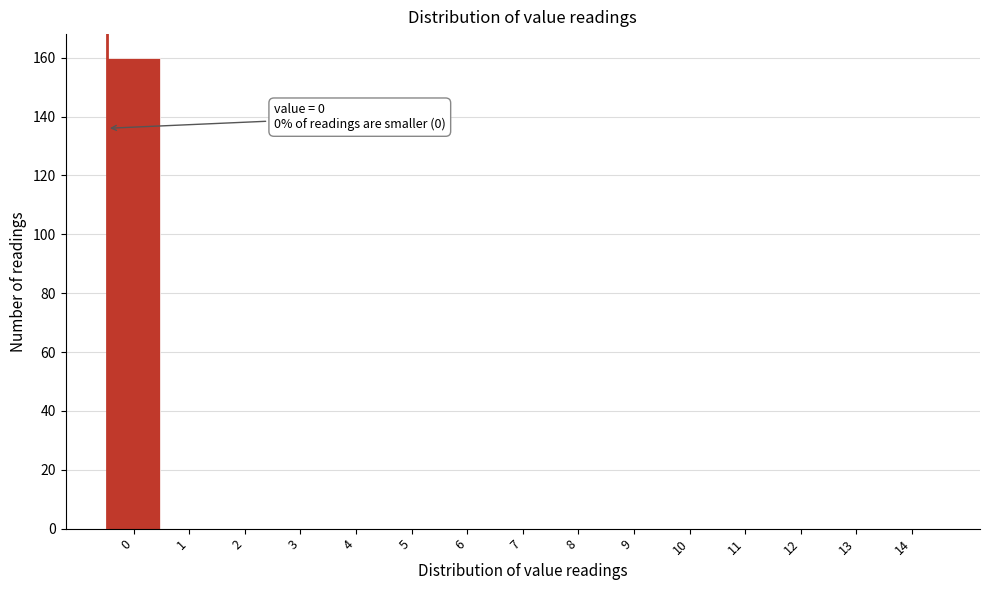

Reading left to right, extract all data points from this chart.

0=160	1=0	2=0	3=0	4=0	5=0	6=0	7=0	8=0	9=0	10=0	11=0	12=0	13=0	14=0